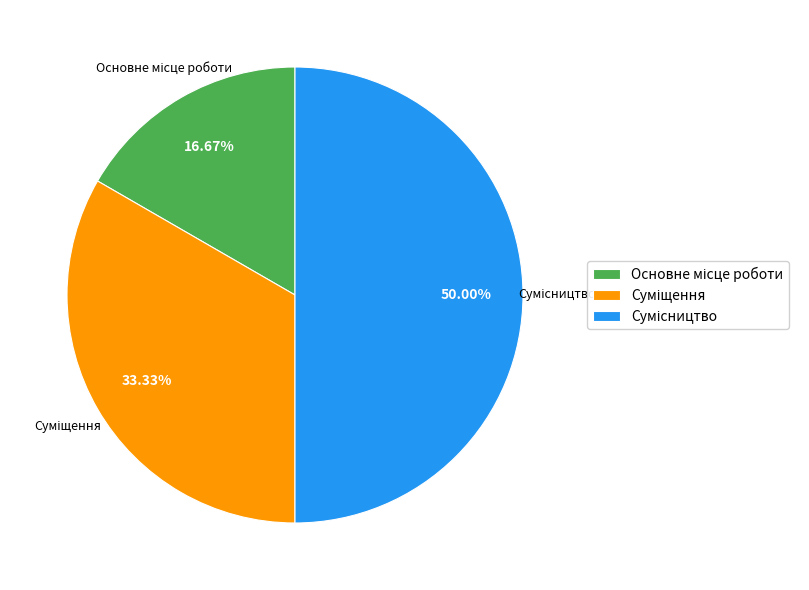

Count the number of slices in the pie.

3